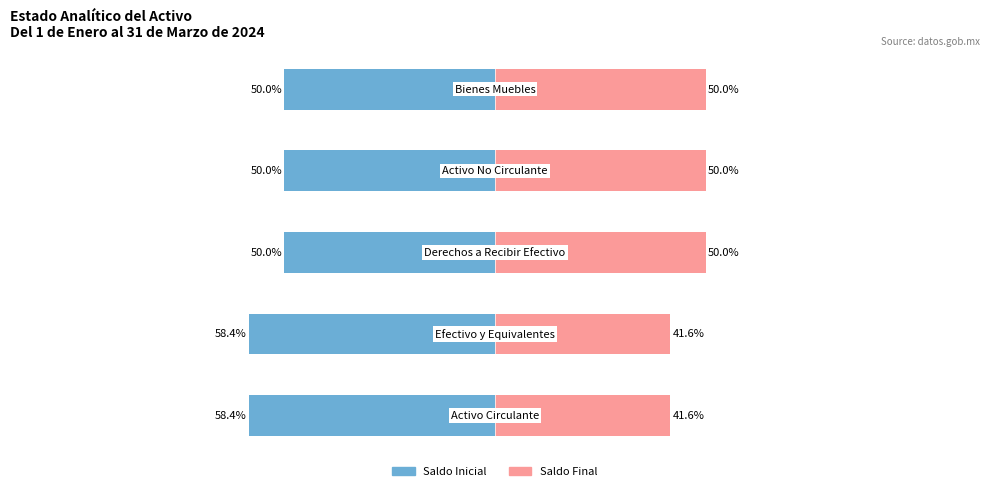

At which label does Saldo Final reach its peak?

2